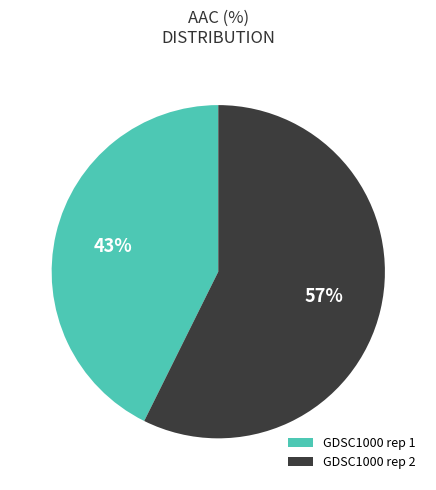

Does any single category account for the majority?

Yes